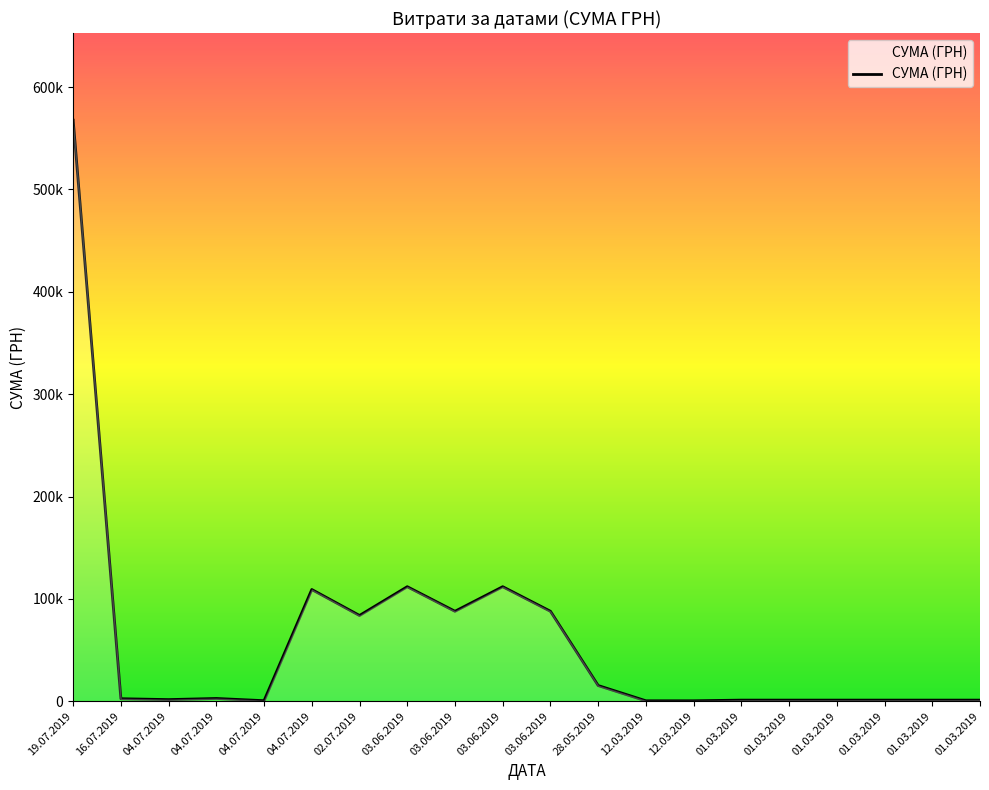

What is the change in value from 04.07.2019 to 01.03.2019?

-506.5